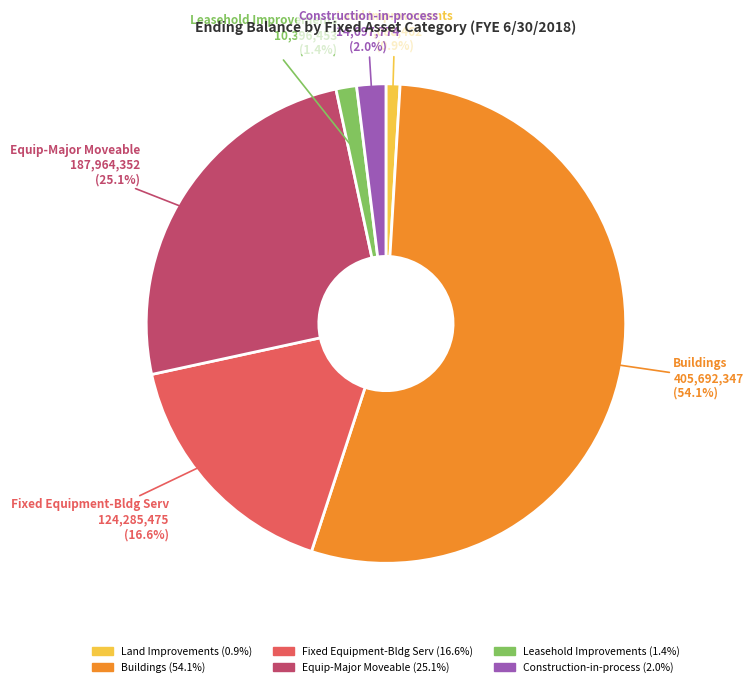

Is there any slice that represents more than half of the pie?

Yes